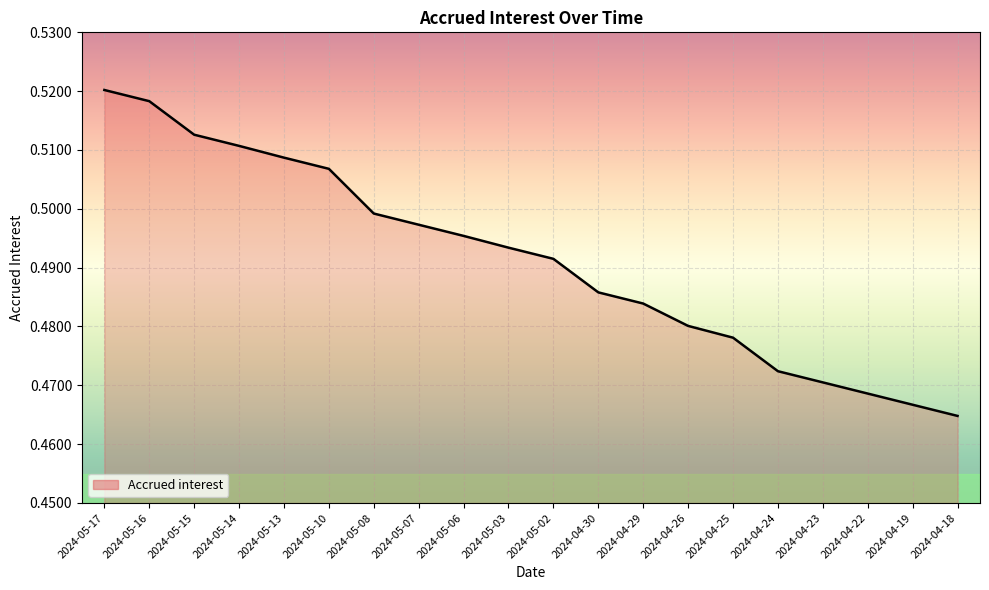

What is the difference between the maximum and minimum values?

0.1